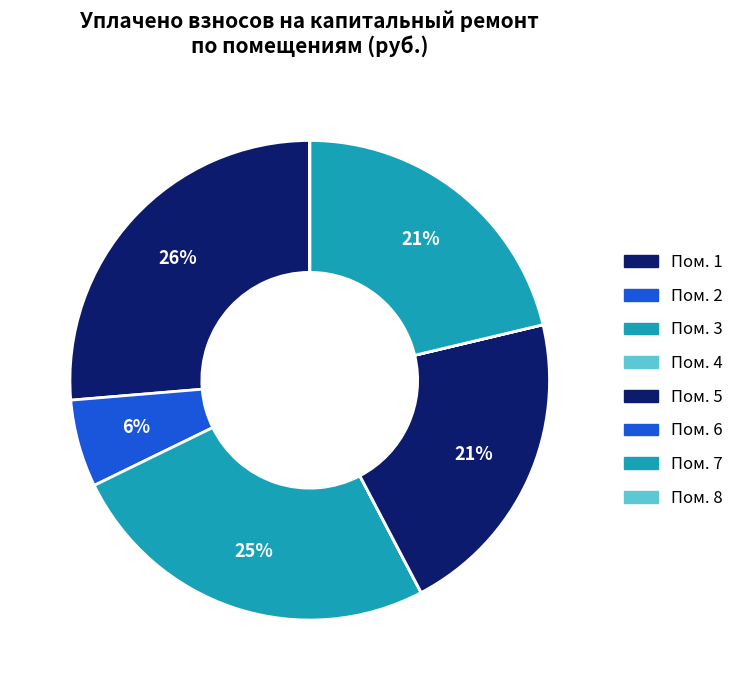

To the nearest percent, what is the average slice percentage?

12%